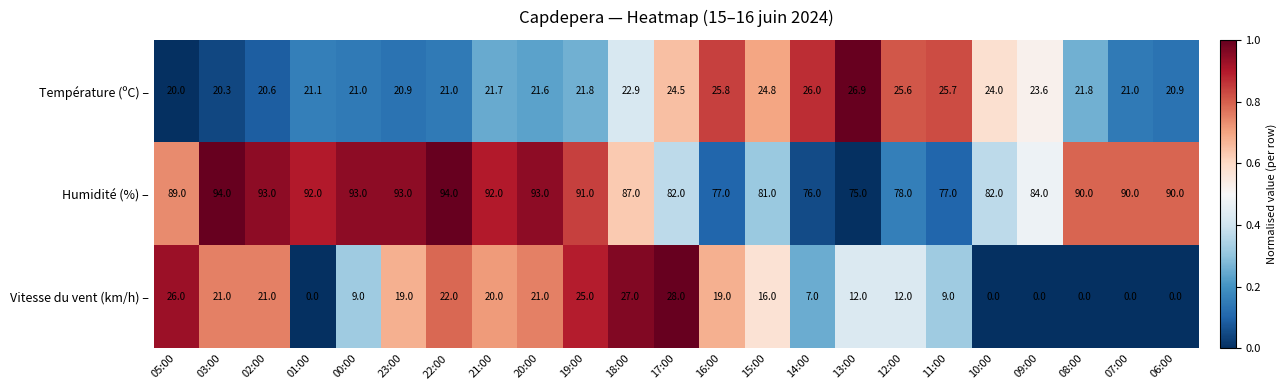

List the series in order of their peak value, highest first.

Humidité (%) –, Vitesse du vent (km/h) –, Température (ºC) –